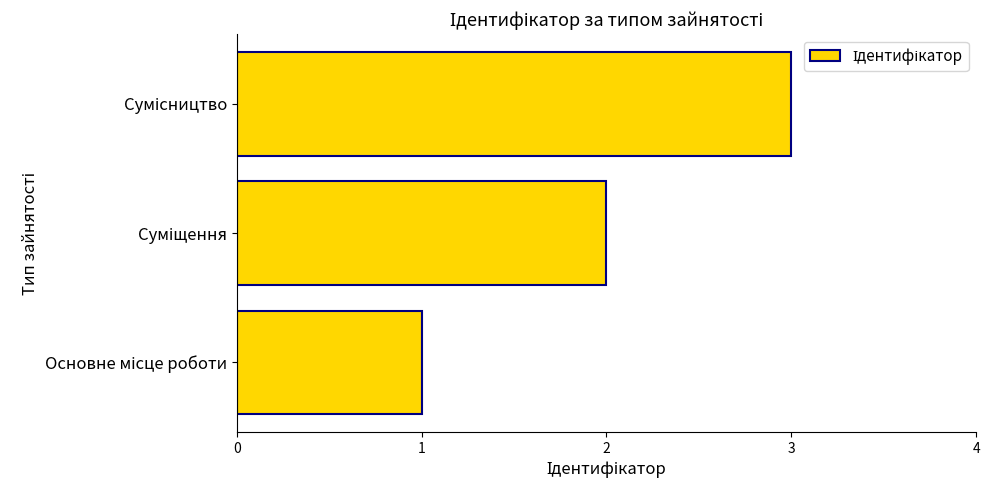

What is the greatest value displayed?

3